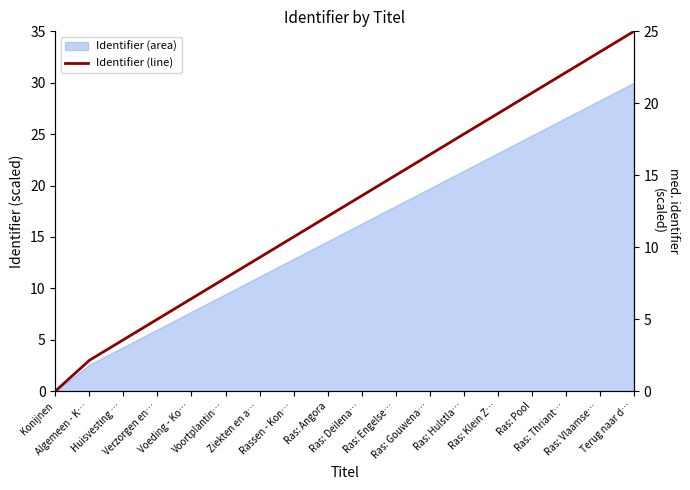

What is the change in value from Ziekten en a… to Ras: Engelse…?

+5.7